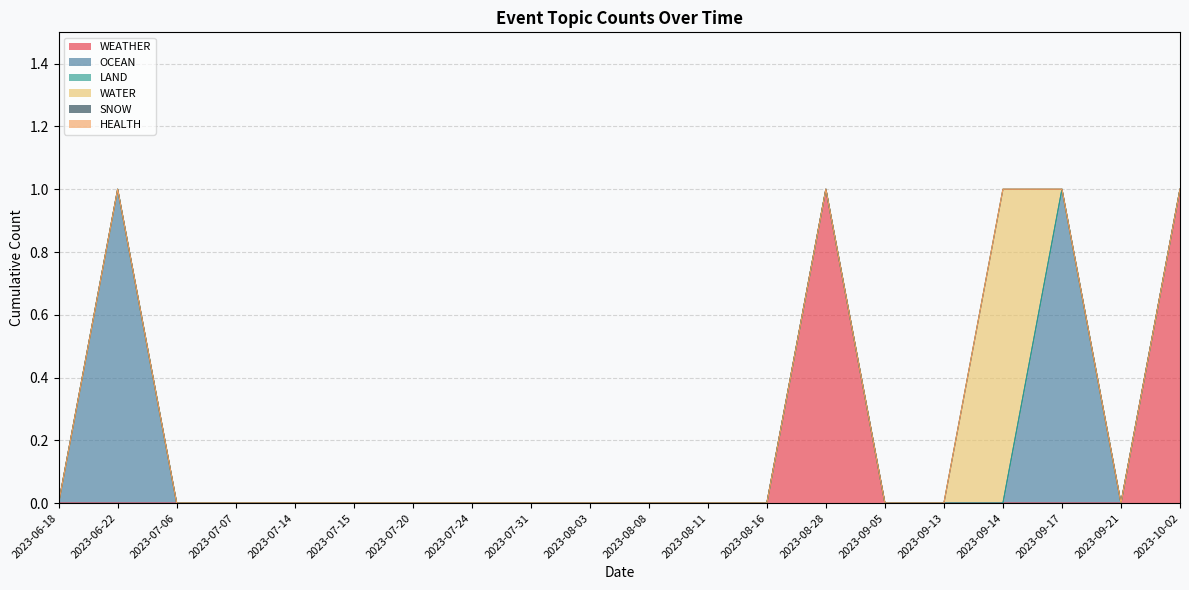

Which series changed the most between 2023-08-03 and 2023-08-11?

WEATHER